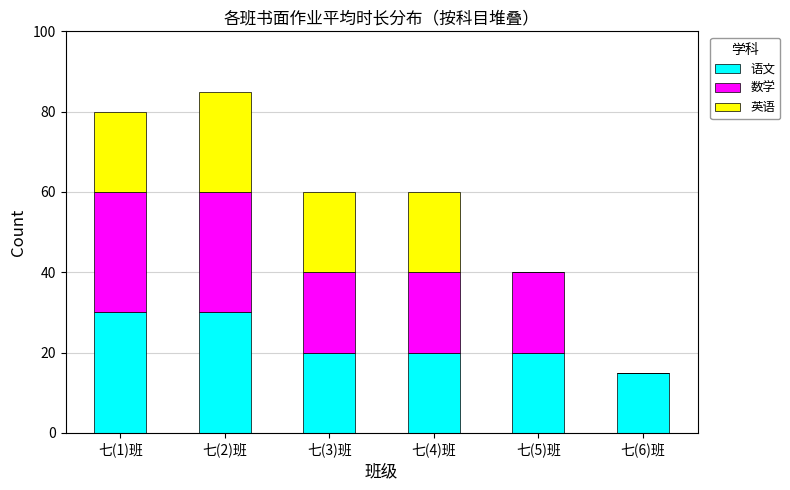

Reading right to left, what are the values for 语文?

七(6)班=15	七(5)班=20	七(4)班=20	七(3)班=20	七(2)班=30	七(1)班=30